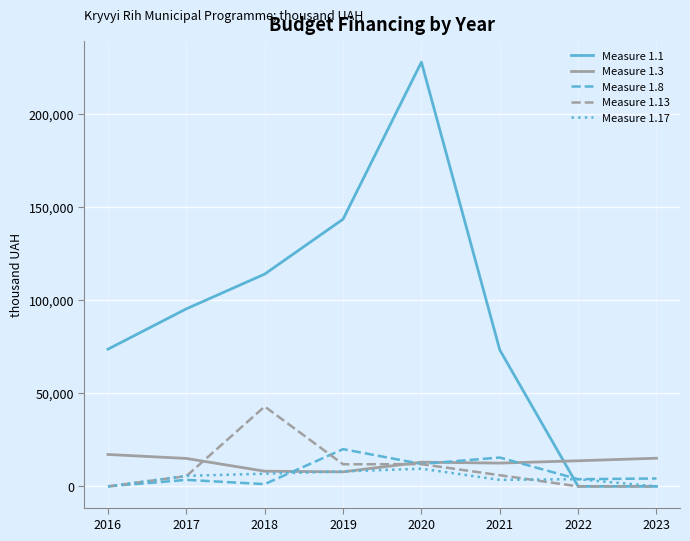

The value of Measure 1.13 at 2016 is 28359.5. True or false?

False